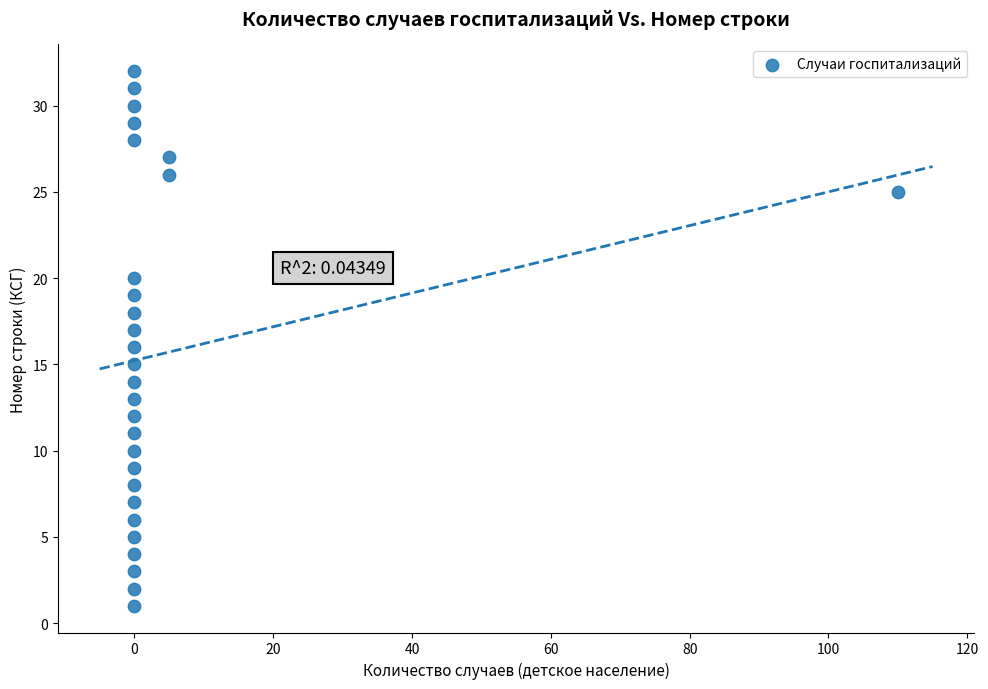

What is the range of X values (max minus min)?

110